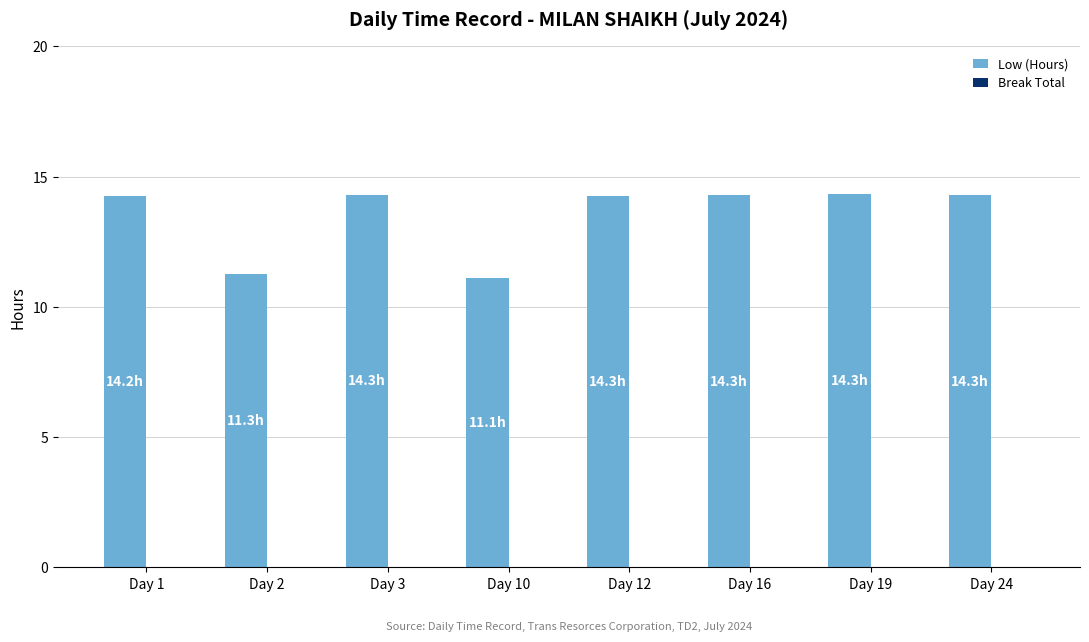

Does the chart contain any negative values?

No